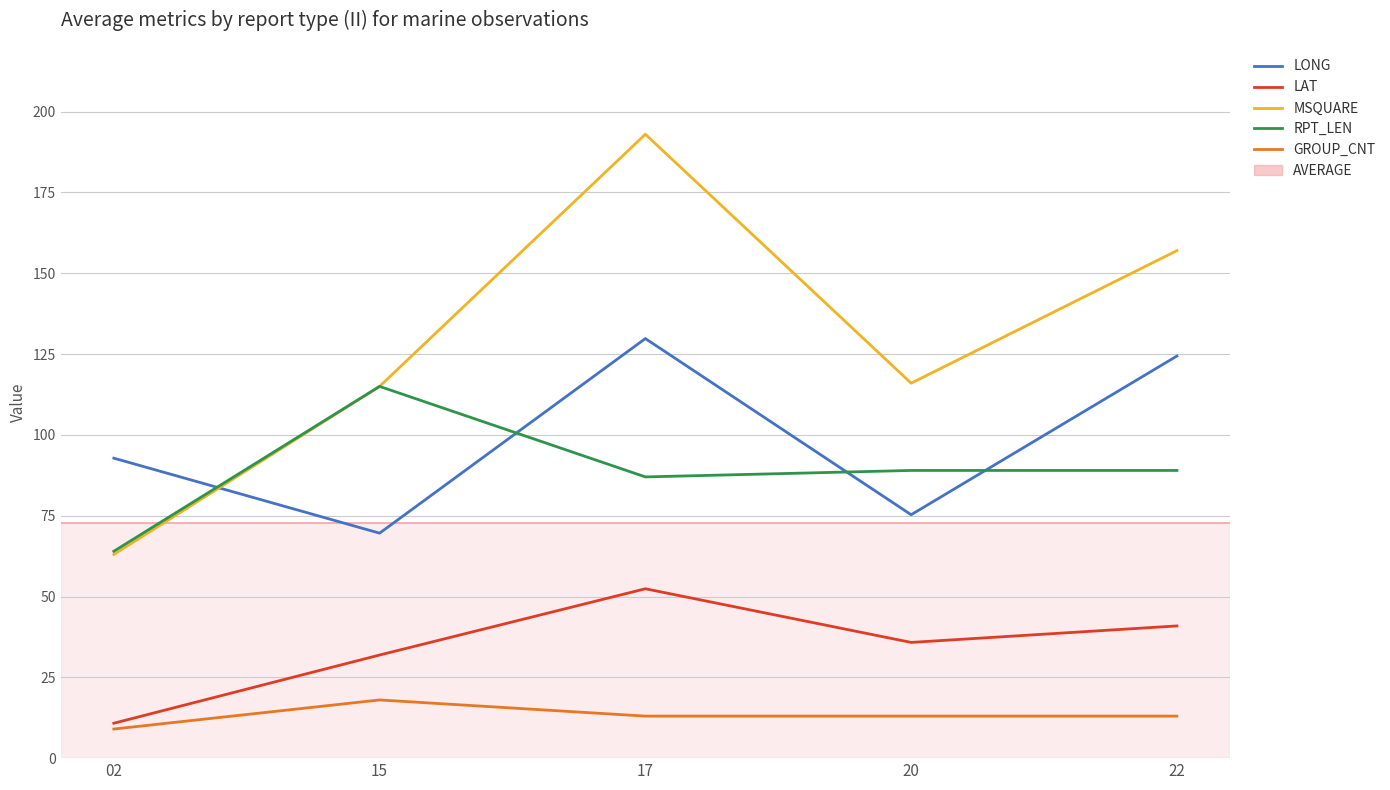

Reading left to right, list all the values displayed in this chart.

LONG: 02=92.8	15=69.6	17=129.8	20=75.3	22=124.4
LAT: 02=10.8	15=31.9	17=52.4	20=35.8	22=40.9
MSQUARE: 02=63.0	15=115.0	17=193.0	20=116.0	22=157.0
RPT_LEN: 02=64.0	15=115.0	17=87.0	20=89.0	22=89.0
GROUP_CNT: 02=9.0	15=18.0	17=13.0	20=13.0	22=13.0